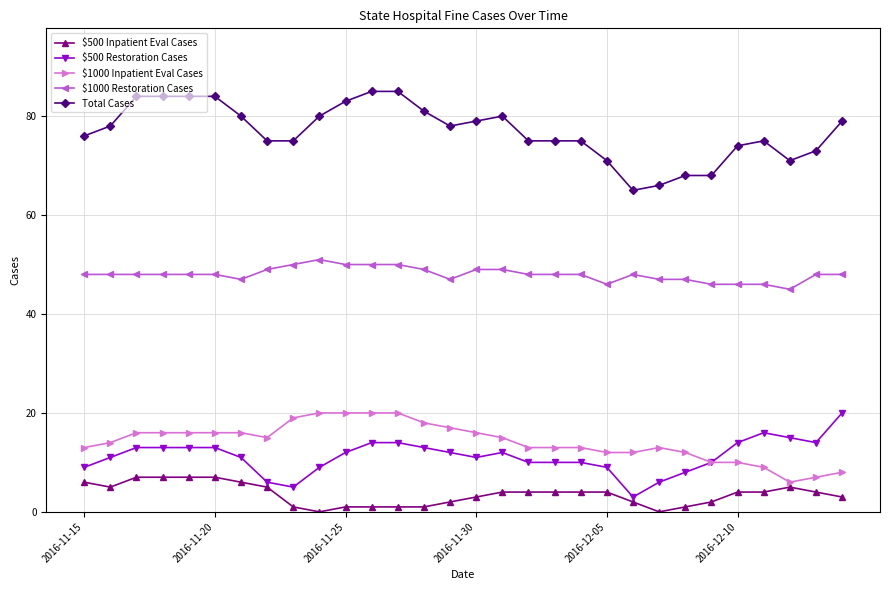

Is this an area chart (filled region under the line)?

No